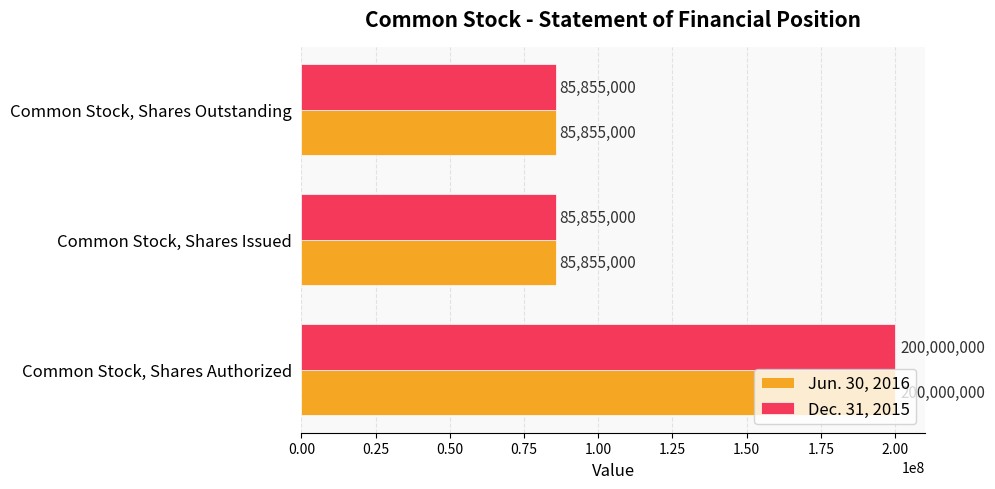

Read the Jun. 30, 2016 value at Common Stock, Shares Authorized, to the nearest 10.

200000000